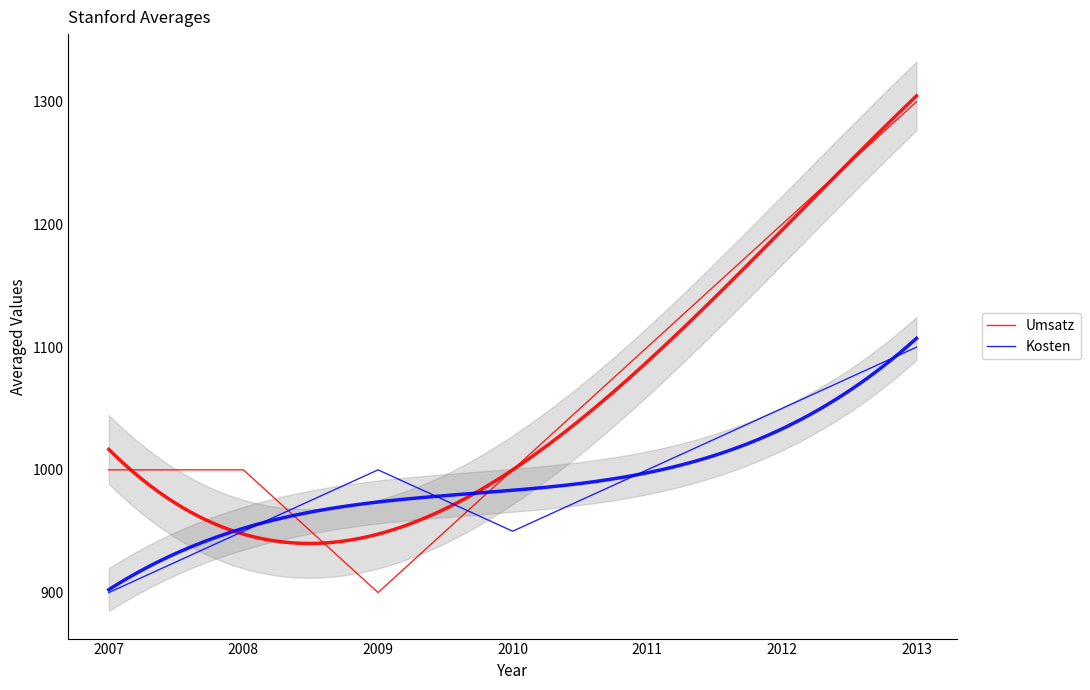

At how many categories does at least one series exceed 941?

7